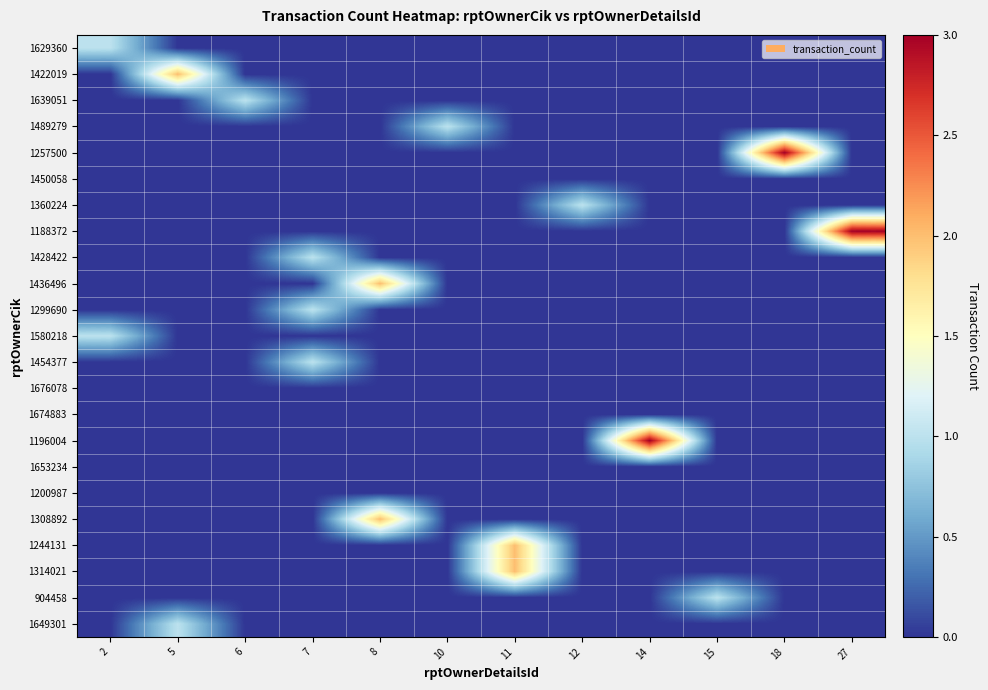

Reading right to left, extract all data points from this chart.

1629360: 27=0	18=0	15=0	14=0	12=0	11=0	10=0	8=0	7=0	6=0	5=0	2=1
1422019: 27=0	18=0	15=0	14=0	12=0	11=0	10=0	8=0	7=0	6=0	5=2	2=0
1639051: 27=0	18=0	15=0	14=0	12=0	11=0	10=0	8=0	7=0	6=1	5=0	2=0
1489279: 27=0	18=0	15=0	14=0	12=0	11=0	10=1	8=0	7=0	6=0	5=0	2=0
1257500: 27=0	18=3	15=0	14=0	12=0	11=0	10=0	8=0	7=0	6=0	5=0	2=0
1450058: 27=0	18=0	15=0	14=0	12=0	11=0	10=0	8=0	7=0	6=0	5=0	2=0
1360224: 27=0	18=0	15=0	14=0	12=1	11=0	10=0	8=0	7=0	6=0	5=0	2=0
1188372: 27=3	18=0	15=0	14=0	12=0	11=0	10=0	8=0	7=0	6=0	5=0	2=0
1428422: 27=0	18=0	15=0	14=0	12=0	11=0	10=0	8=0	7=1	6=0	5=0	2=0
1436496: 27=0	18=0	15=0	14=0	12=0	11=0	10=0	8=2	7=0	6=0	5=0	2=0
1299690: 27=0	18=0	15=0	14=0	12=0	11=0	10=0	8=0	7=1	6=0	5=0	2=0
1580218: 27=0	18=0	15=0	14=0	12=0	11=0	10=0	8=0	7=0	6=0	5=0	2=1
1454377: 27=0	18=0	15=0	14=0	12=0	11=0	10=0	8=0	7=1	6=0	5=0	2=0
1676078: 27=0	18=0	15=0	14=0	12=0	11=0	10=0	8=0	7=0	6=0	5=0	2=0
1674883: 27=0	18=0	15=0	14=0	12=0	11=0	10=0	8=0	7=0	6=0	5=0	2=0
1196004: 27=0	18=0	15=0	14=3	12=0	11=0	10=0	8=0	7=0	6=0	5=0	2=0
1653234: 27=0	18=0	15=0	14=0	12=0	11=0	10=0	8=0	7=0	6=0	5=0	2=0
1200987: 27=0	18=0	15=0	14=0	12=0	11=0	10=0	8=0	7=0	6=0	5=0	2=0
1308892: 27=0	18=0	15=0	14=0	12=0	11=0	10=0	8=2	7=0	6=0	5=0	2=0
1244131: 27=0	18=0	15=0	14=0	12=0	11=2	10=0	8=0	7=0	6=0	5=0	2=0
1314021: 27=0	18=0	15=0	14=0	12=0	11=2	10=0	8=0	7=0	6=0	5=0	2=0
904458: 27=0	18=0	15=1	14=0	12=0	11=0	10=0	8=0	7=0	6=0	5=0	2=0
1649301: 27=0	18=0	15=0	14=0	12=0	11=0	10=0	8=0	7=0	6=0	5=1	2=0